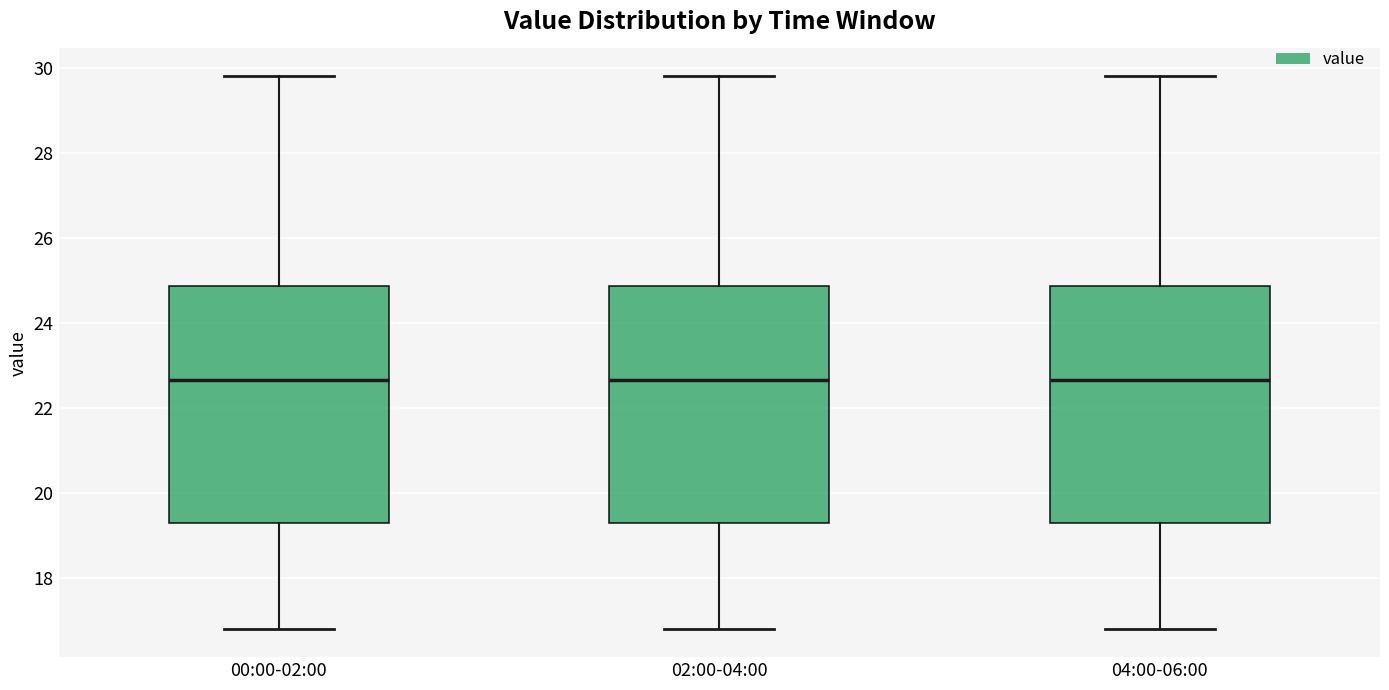

Reading left to right, transcribe this box plot: for each box, give where its median line is, the range the box spans, and where its two whiskers end, as read against the y-axis. The values are not printed on the chart, so give them approximately, as read against the axis.

00:00-02:00: median 22.6, box 19.4 to 24.8, whiskers 16.8 to 29.8
02:00-04:00: median 22.6, box 19.4 to 24.8, whiskers 16.8 to 29.8
04:00-06:00: median 22.6, box 19.4 to 24.8, whiskers 16.8 to 29.8